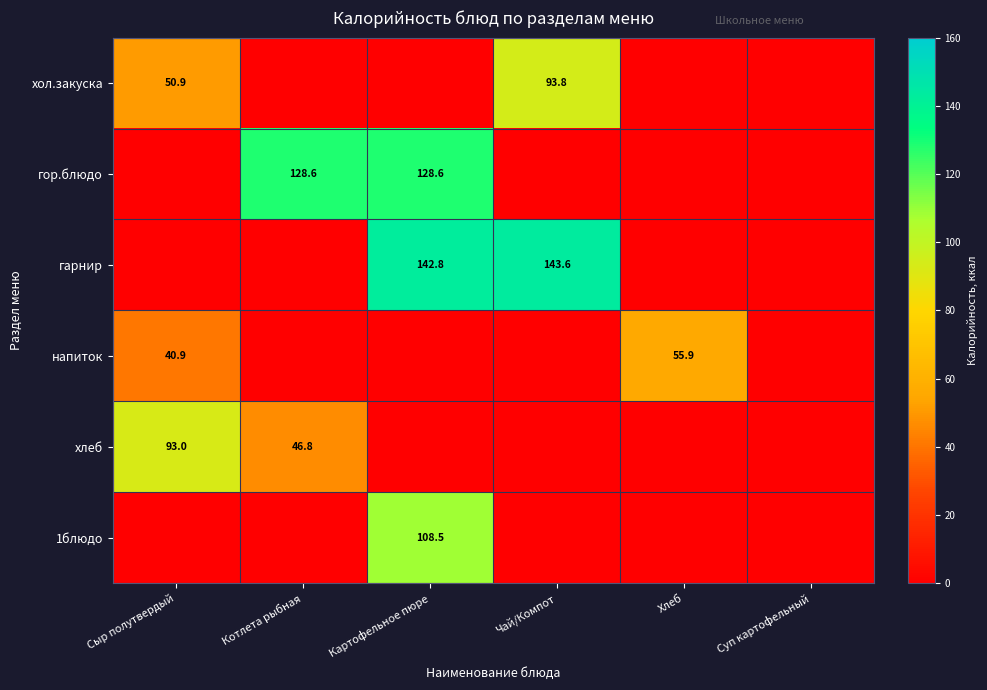

Is the value of гарнир at Картофельное пюре greater than the value of 1блюдо at Картофельное пюре?

Yes